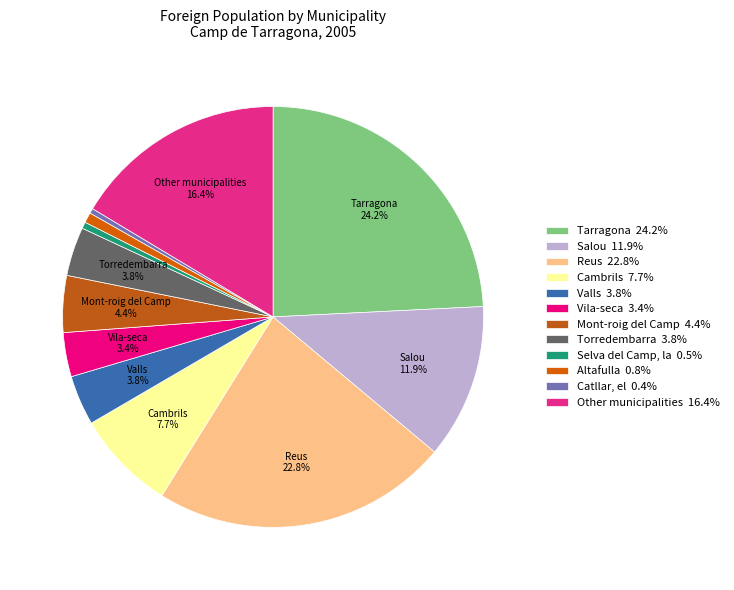

Count the number of slices in the pie.

12